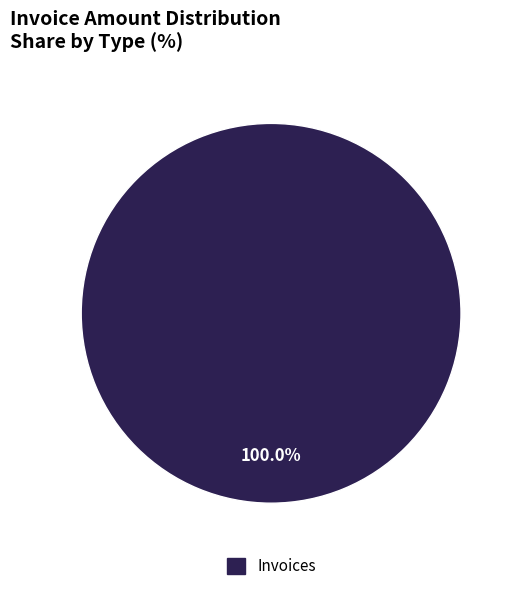

Rank the categories by value from highest to lowest.

Invoices